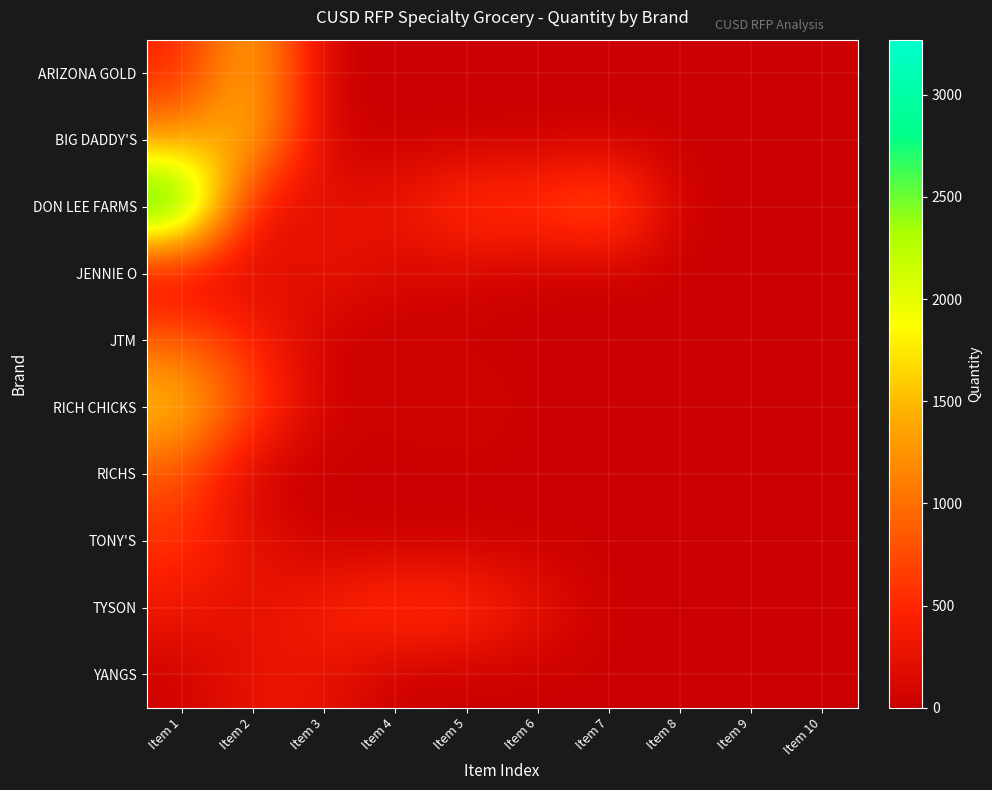

What is the maximum value shown in the chart?

3270